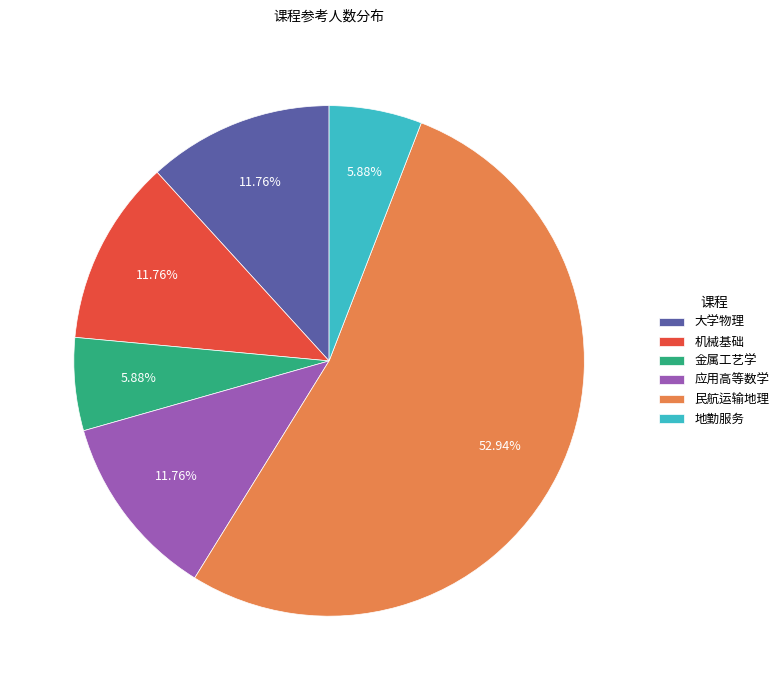

How many segments does this pie chart have?

6